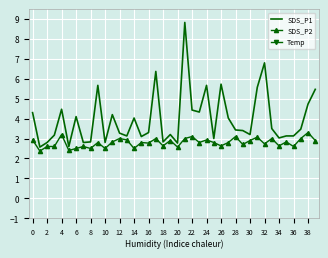

Which series has the largest range (max minus min)?

SDS_P1